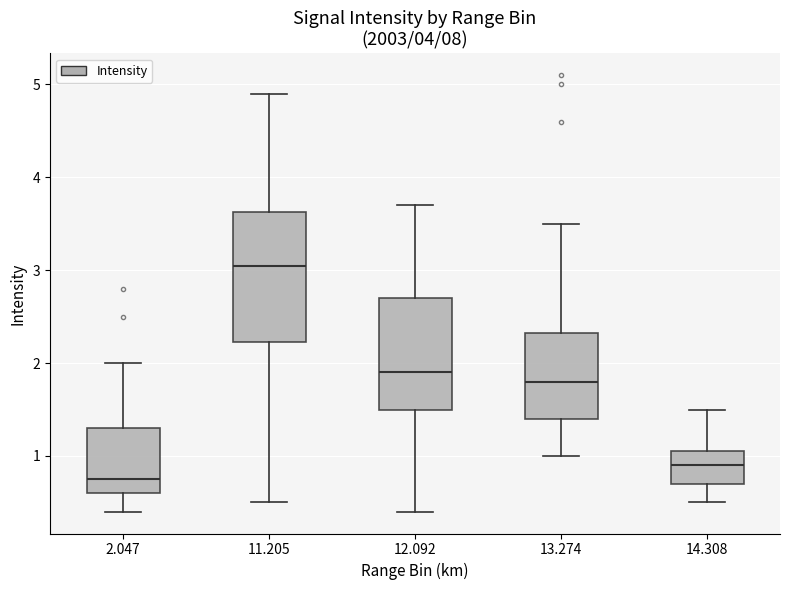

Which box has the lowest median line?

2.047